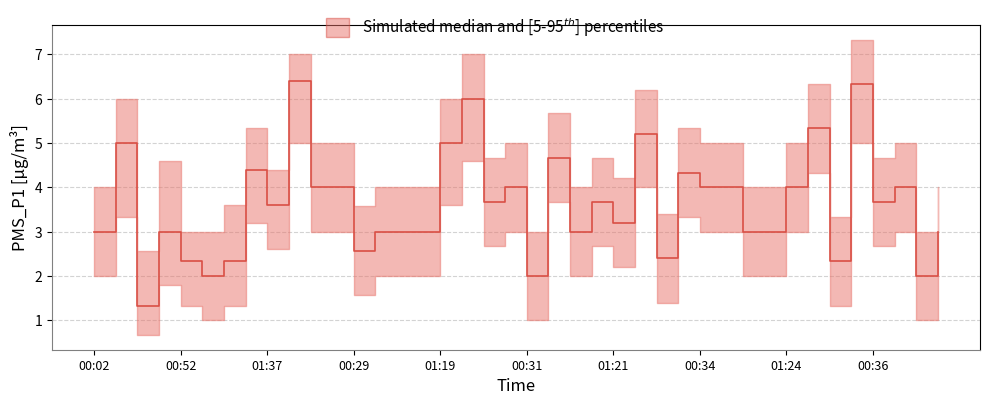

Between 00:54 and 00:52, which is larger?

00:54